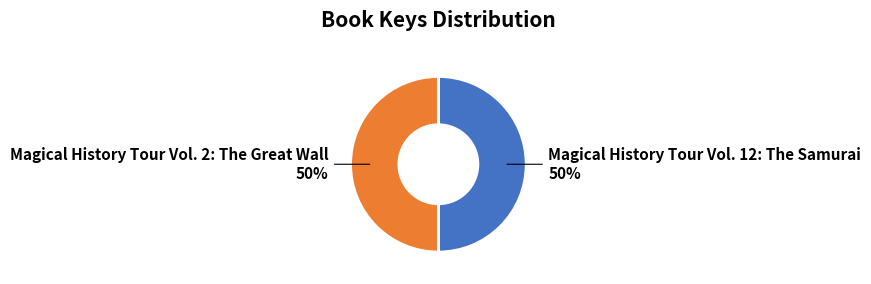

To the nearest percent, what portion does Magical History Tour Vol. 12: The Samurai represent?

50%